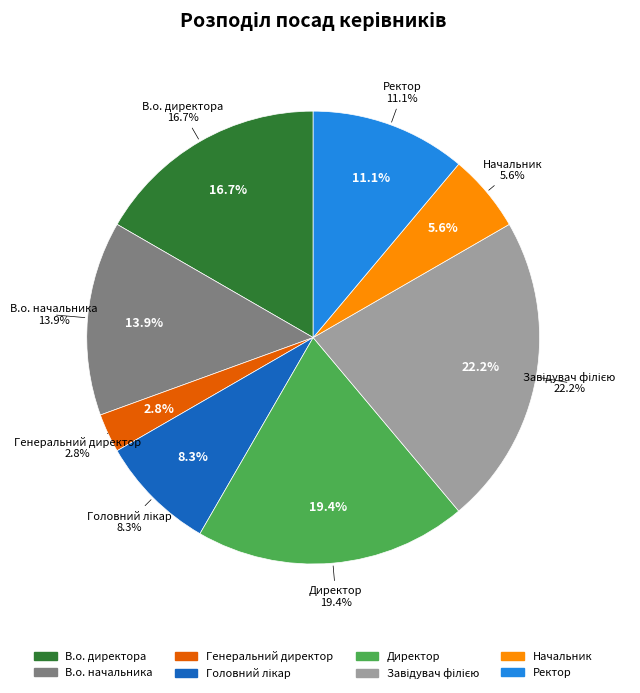

How many slices are in this pie chart?

8